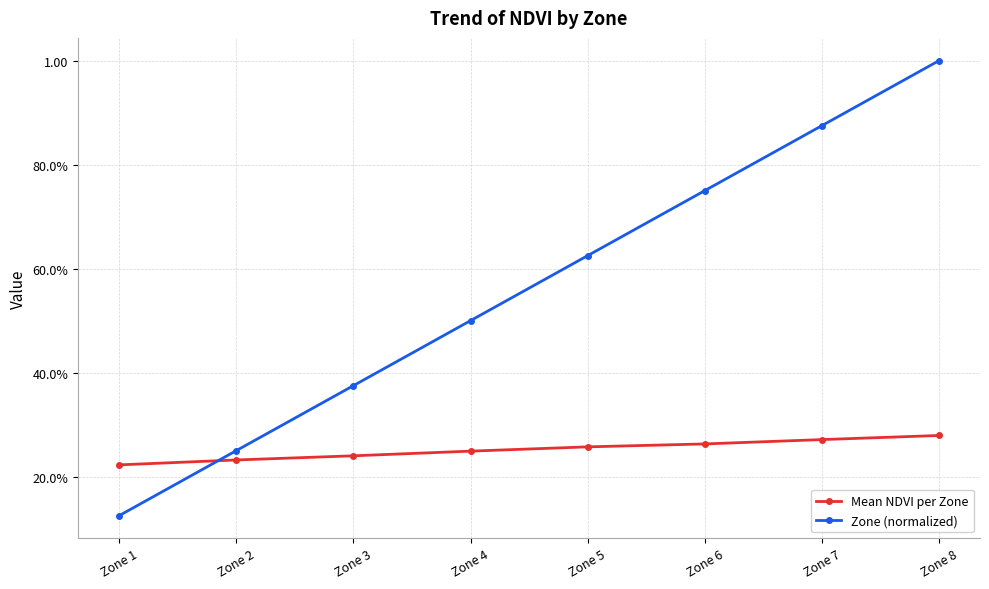

Reading left to right, transcribe all the data shown in this chart.

Mean NDVI per Zone: 0.2	0.2	0.2	0.2	0.3	0.3	0.3	0.3
Zone (normalized): 0.1	0.2	0.4	0.5	0.6	0.8	0.9	1.0